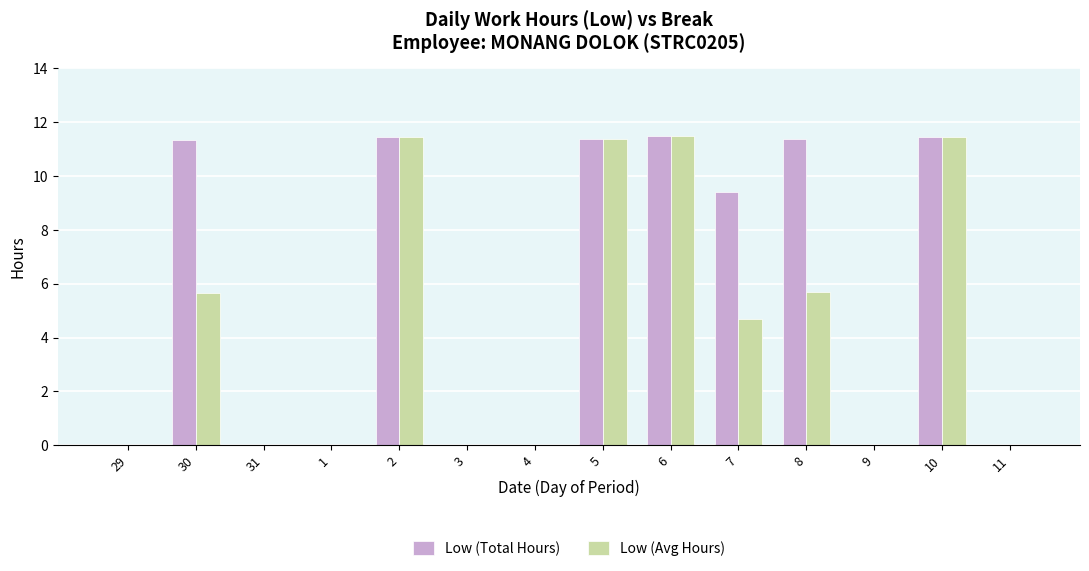

The Low (Avg Hours) series shows 19.8 at 5. True or false?

False